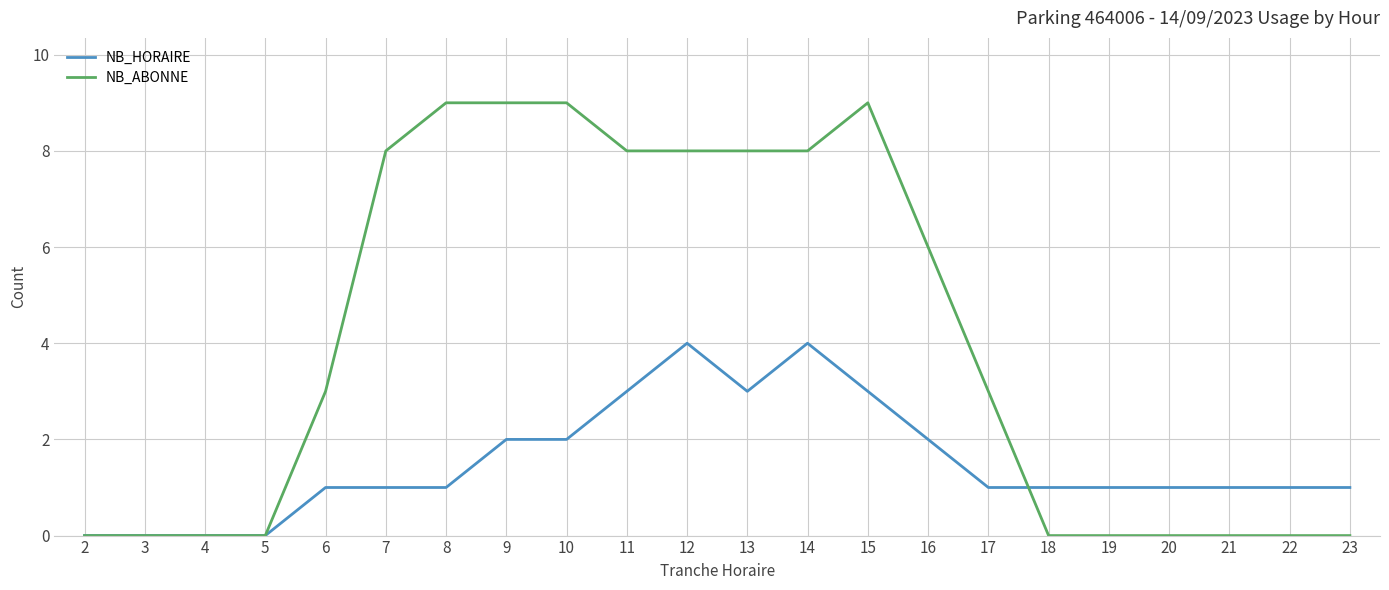

Between 2 and 15, which series saw the biggest shift?

NB_ABONNE